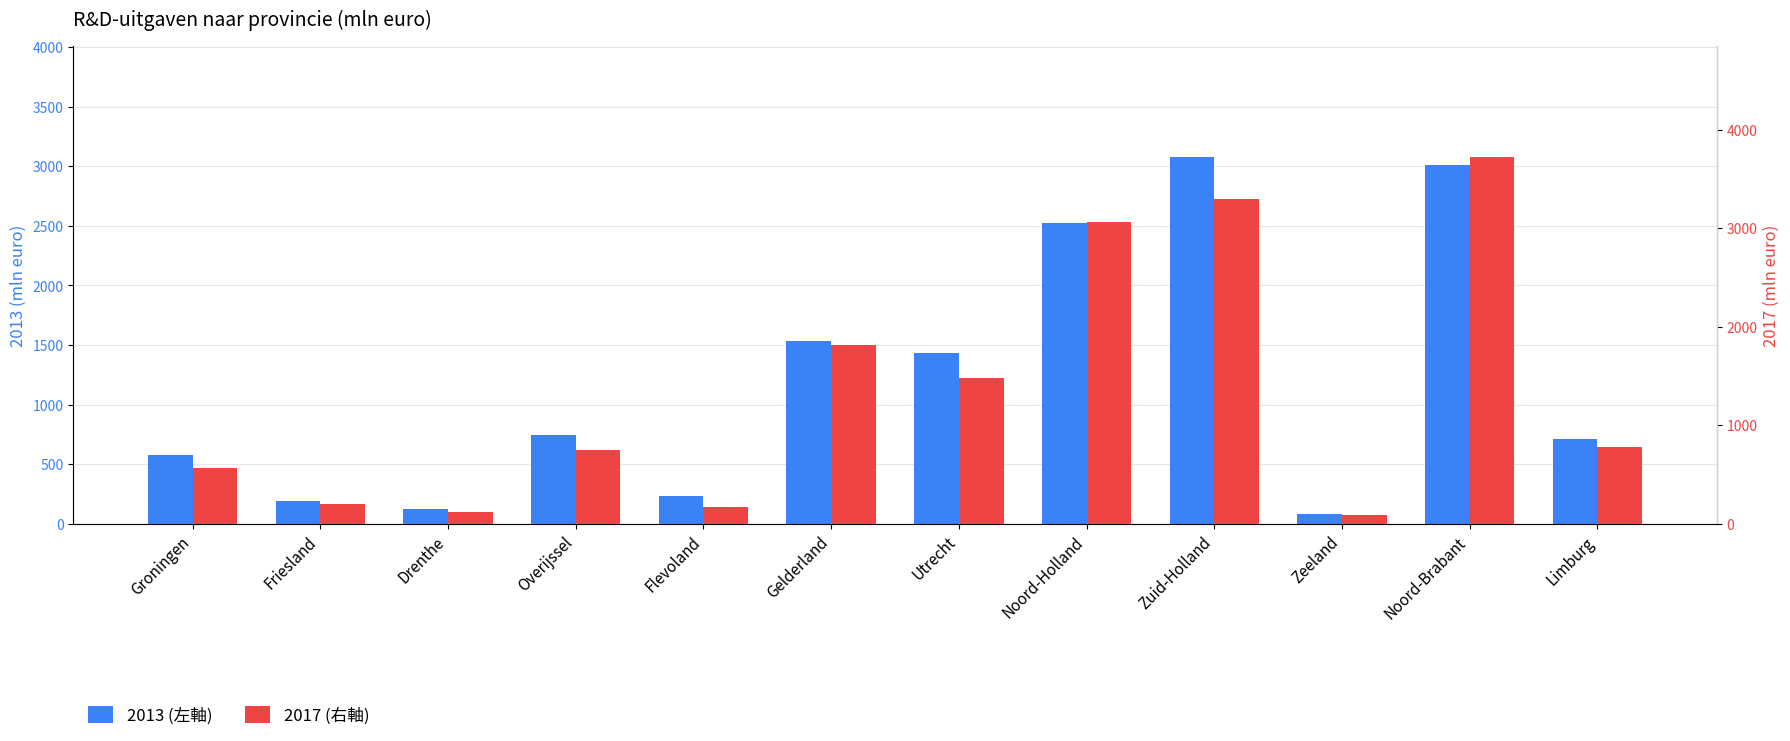

True or false: 2017 (右軸) has a value of 120 at Drenthe.

True